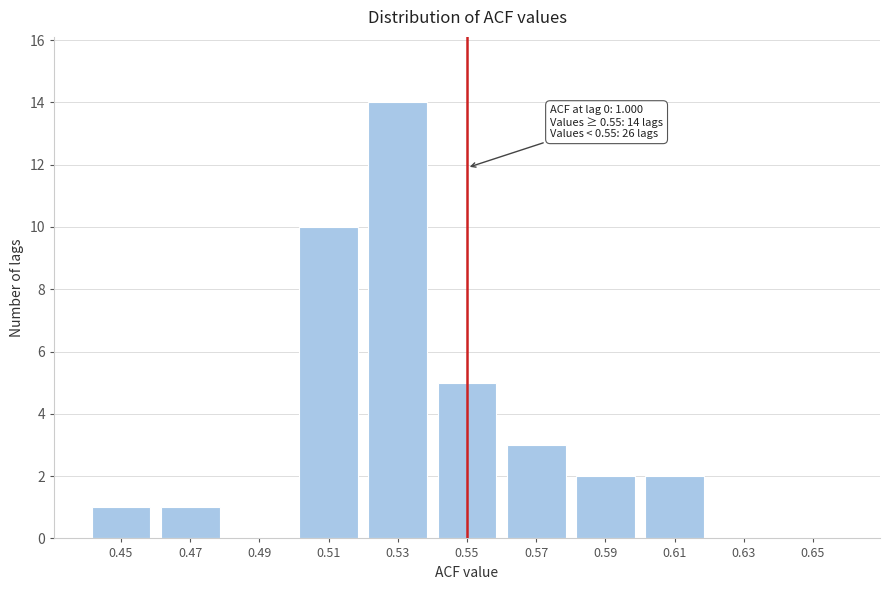

Reading left to right, transcribe all the data shown in this chart.

0.45=1	0.47=1	0.49=0	0.51=10	0.53=14	0.55=5	0.57=3	0.59=2	0.61=2	0.63=0	0.65=0